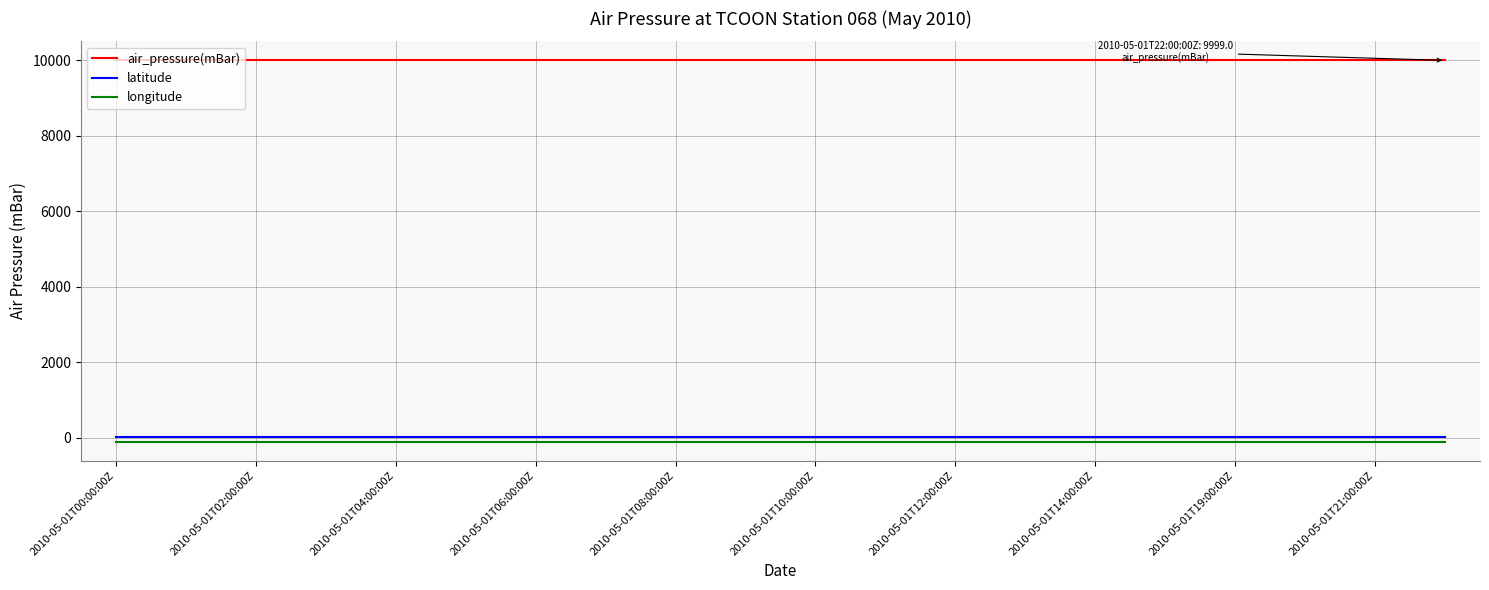

What is the maximum value shown in the chart?

9999.0